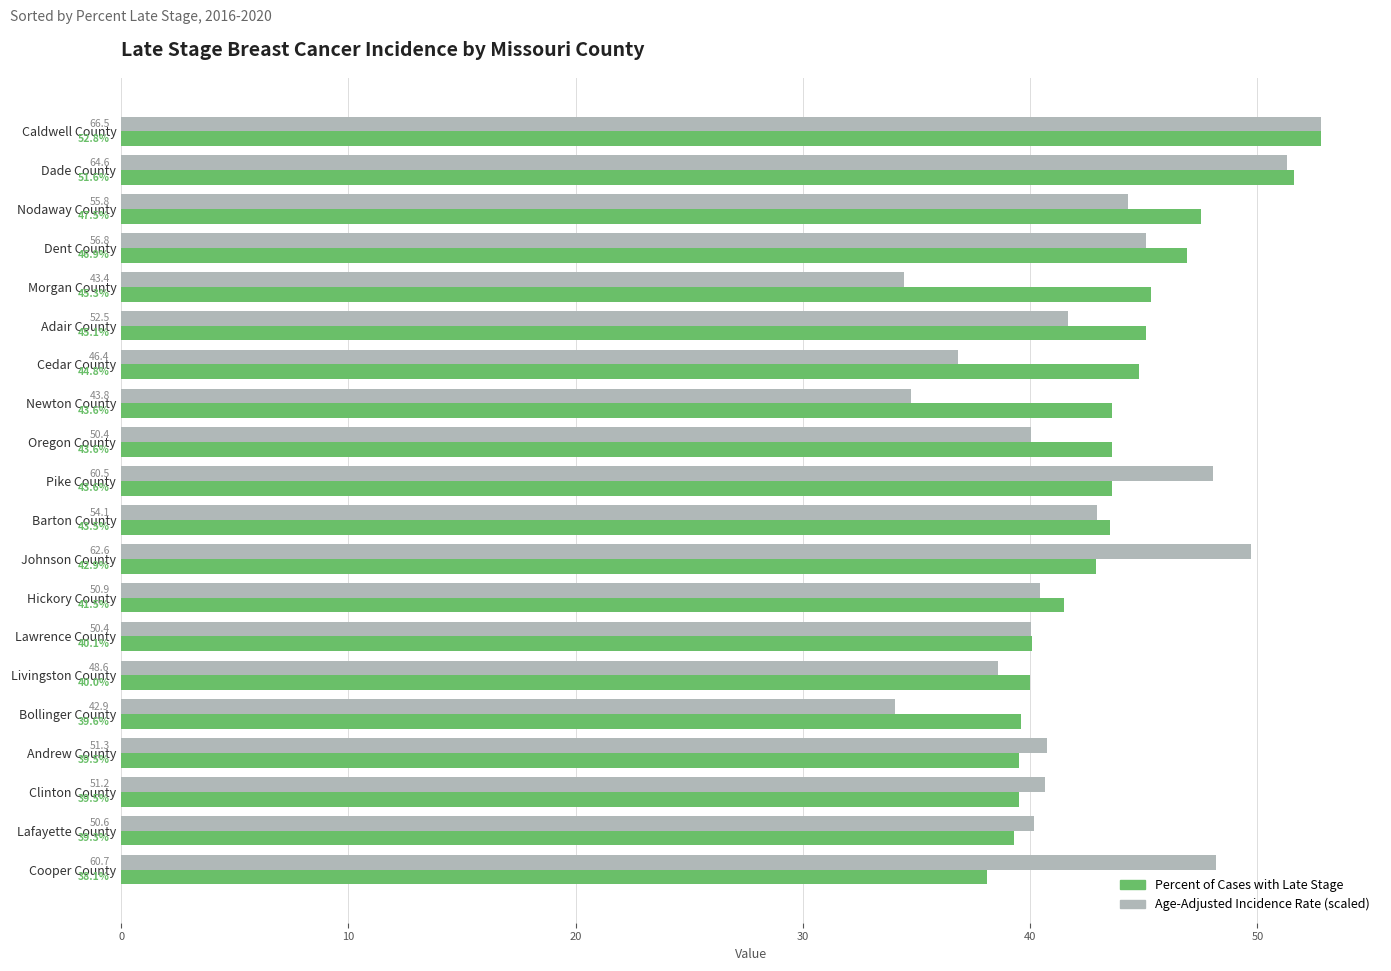

What is the minimum value shown in the chart?

34.1